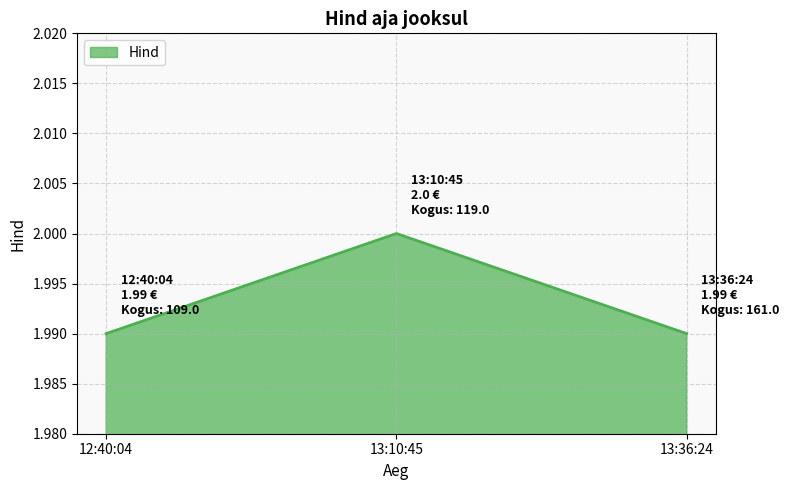

What position from the right is 13:10:45?

2